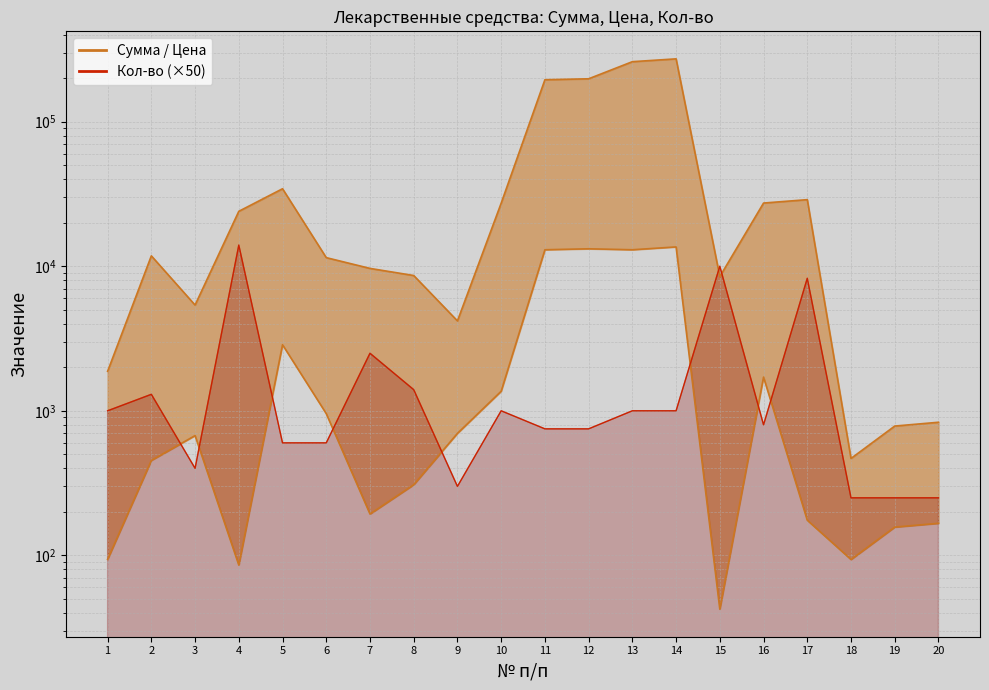

After their last crossing, which series has the higher values: Кол-во or Цена?

Кол-во